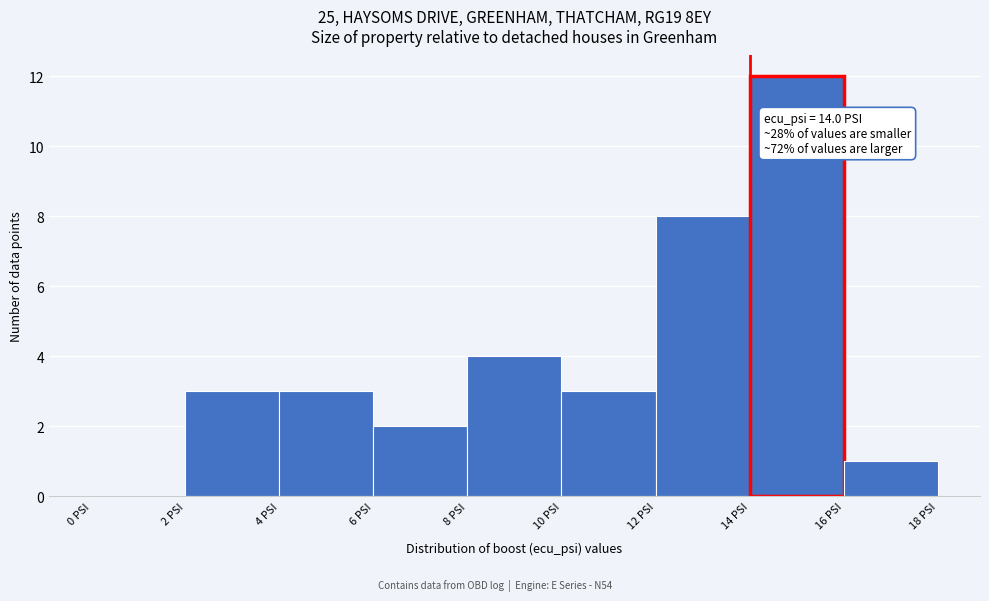

Over which range of the x-axis is the bar tallest?

14 to 16